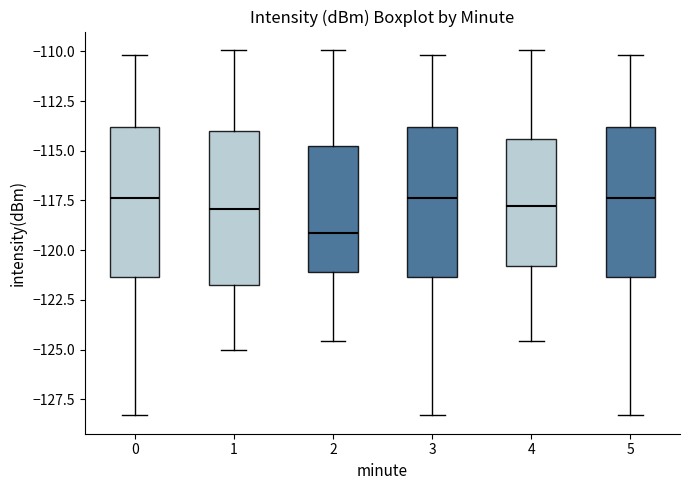

Reading left to right, read every box against the y-axis: the position of its median line, the range the box covers, and the ends of its whiskers. The values are not printed on the chart, so give them approximately, as read against the axis.

0: median -117.5, box -121.5 to -114.0, whiskers -128.5 to -110.0
1: median -118.0, box -122.0 to -114.0, whiskers -125.0 to -110.0
2: median -119.0, box -121.0 to -115.0, whiskers -124.5 to -110.0
3: median -117.5, box -121.5 to -114.0, whiskers -128.5 to -110.0
4: median -118.0, box -121.0 to -114.5, whiskers -124.5 to -110.0
5: median -117.5, box -121.5 to -114.0, whiskers -128.5 to -110.0